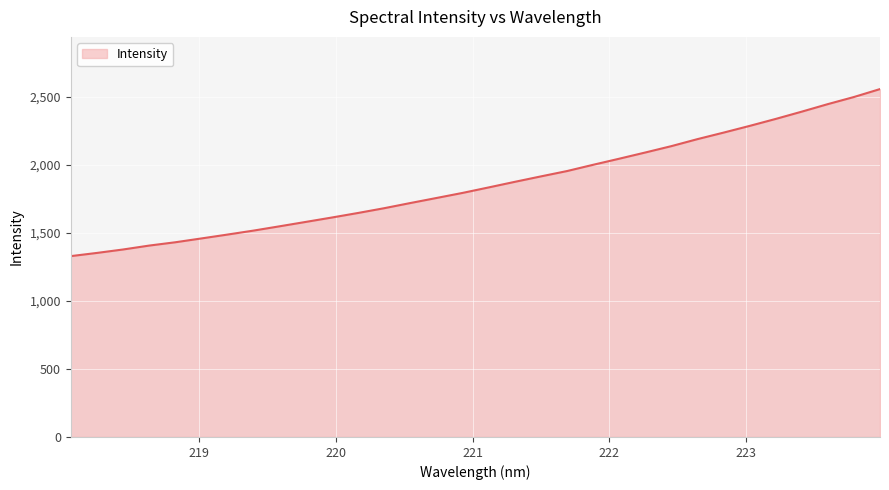

What is the difference between the maximum and minimum values?

1228.2